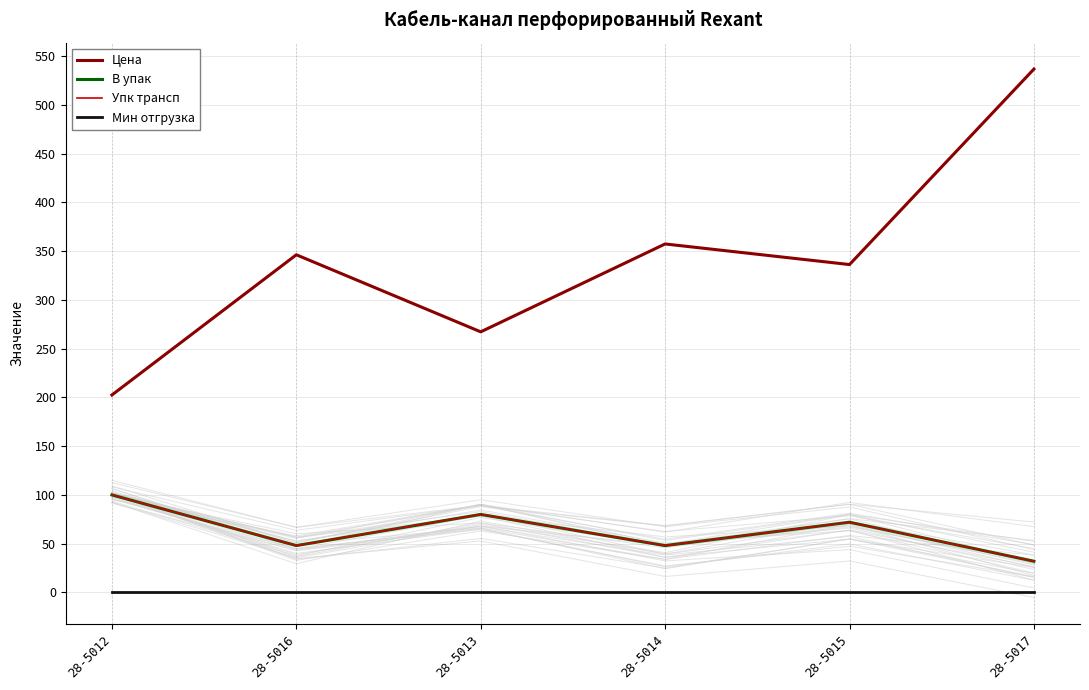

What is the average value of the Упк трансп series?

63.3